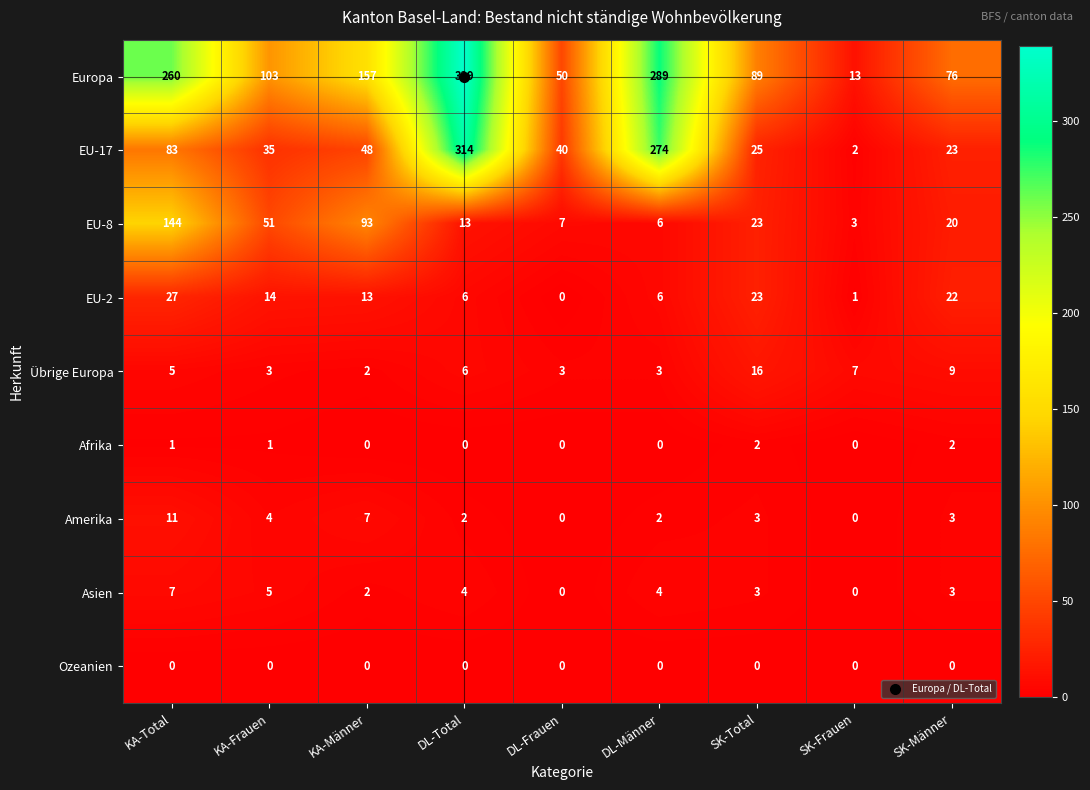

What is the maximum value shown in the chart?

339